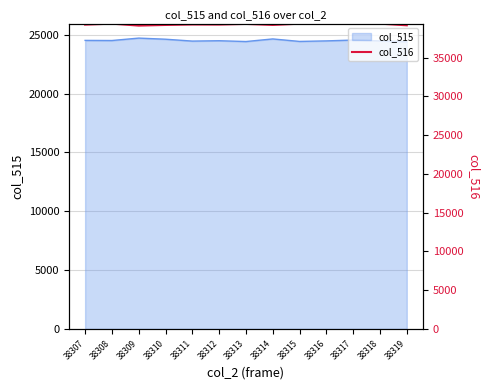

What is the highest value of the col_515 series?

24718